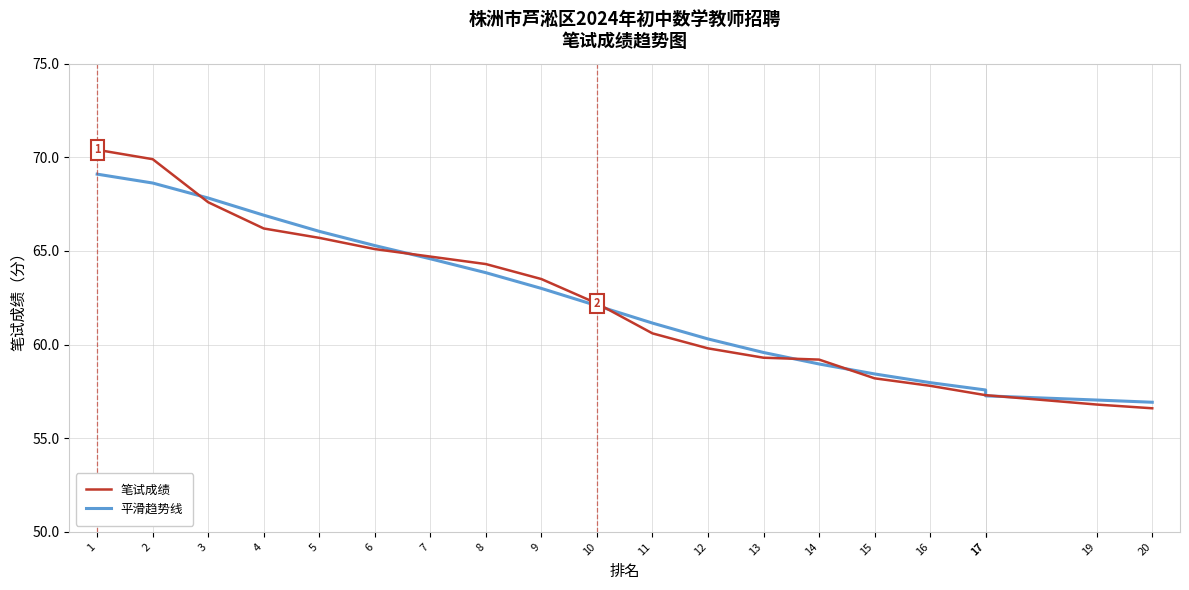

Between which two adjacent categories do 笔试成绩 and 平滑趋势线 first intersect?

2 and 3